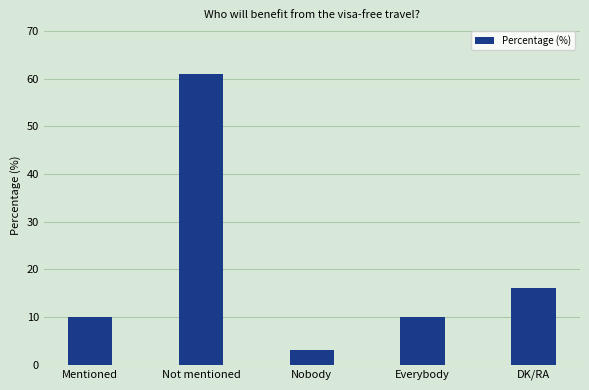

Reading left to right, list all the values displayed in this chart.

Mentioned=10	Not mentioned=61	Nobody=3	Everybody=10	DK/RA=16